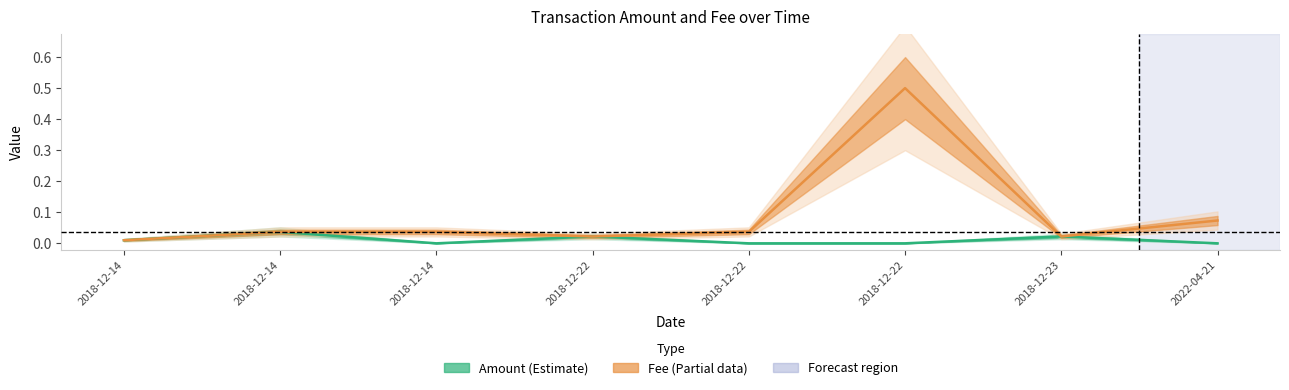

Which has a higher value, 2018-12-23 or 2018-12-22?

2018-12-23